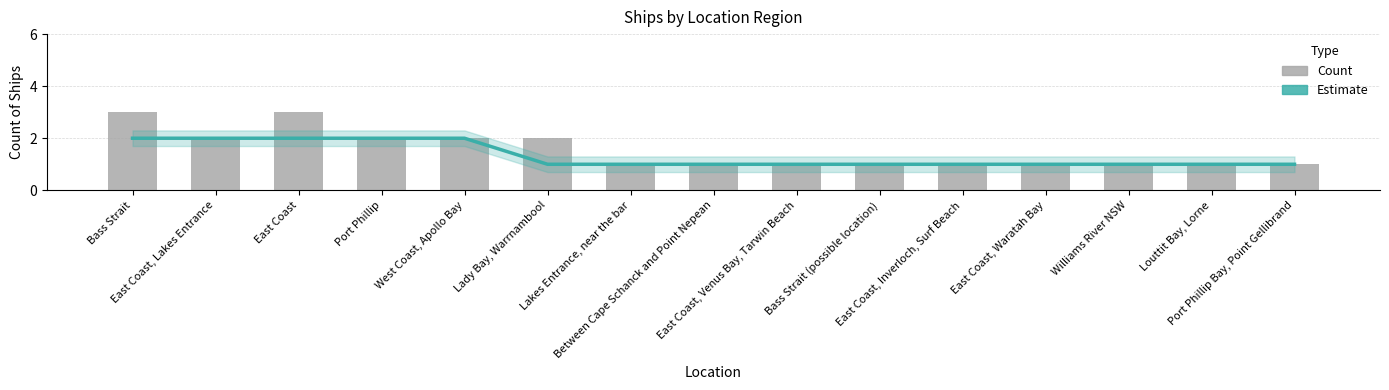

Read the Estimate value at Lakes Entrance, near the bar.

1